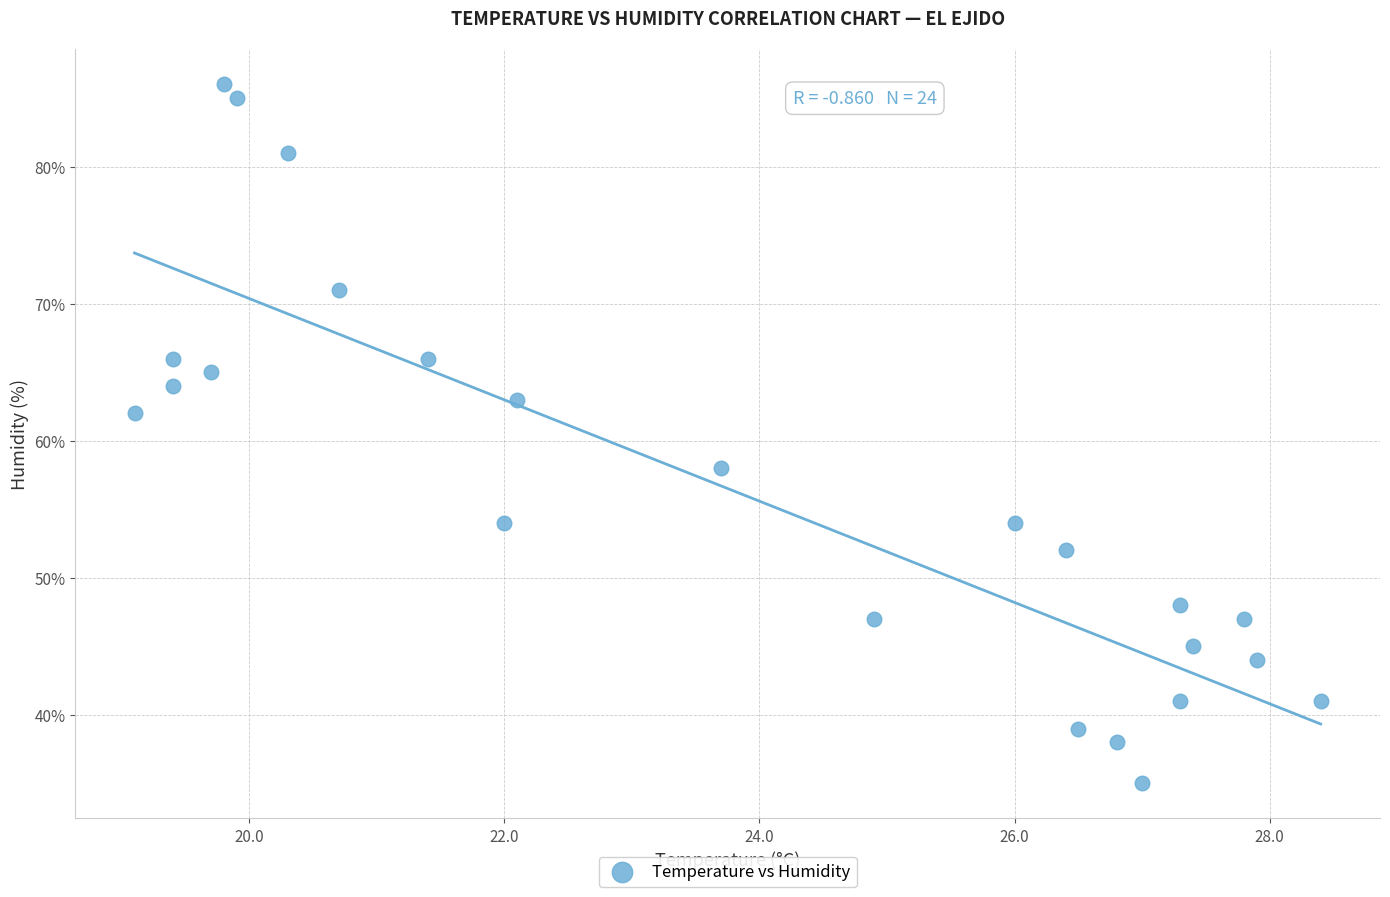

What is the range of Y values (max minus min)?

51